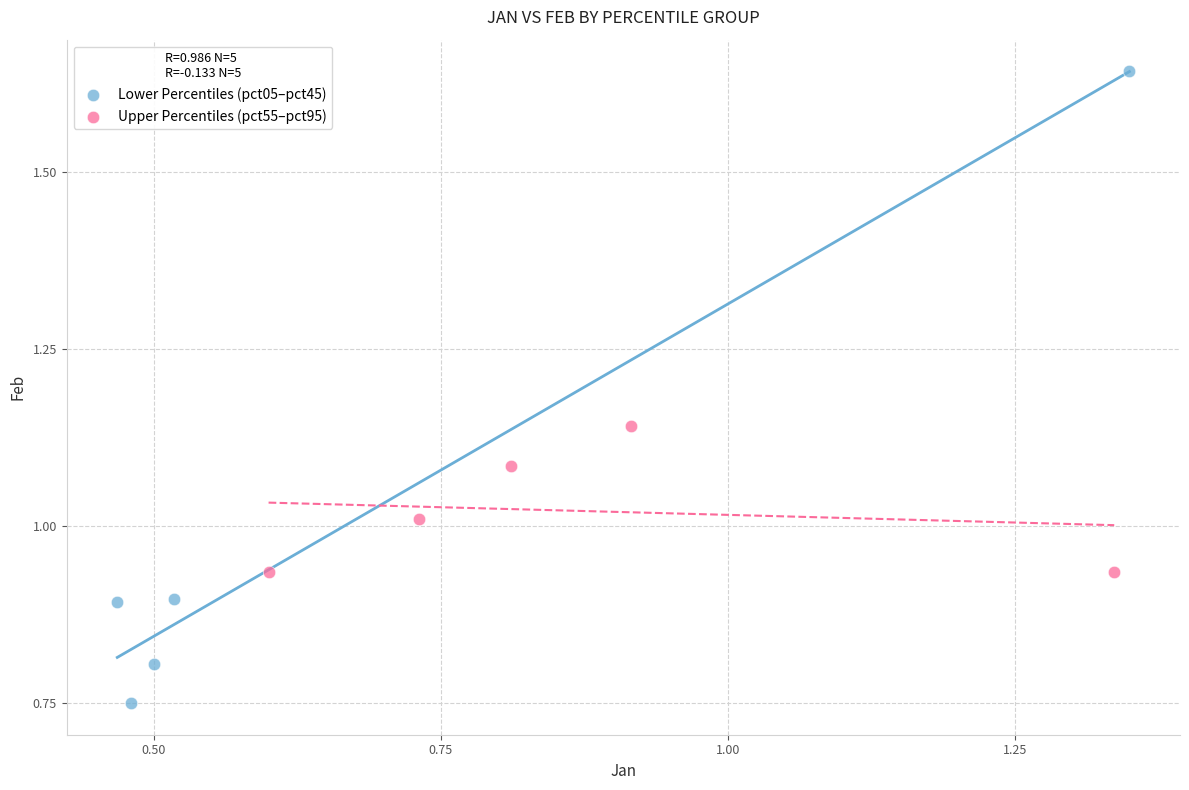

Which series has the largest Y range (max minus min)?

Lower Percentiles (pct05–pct45)